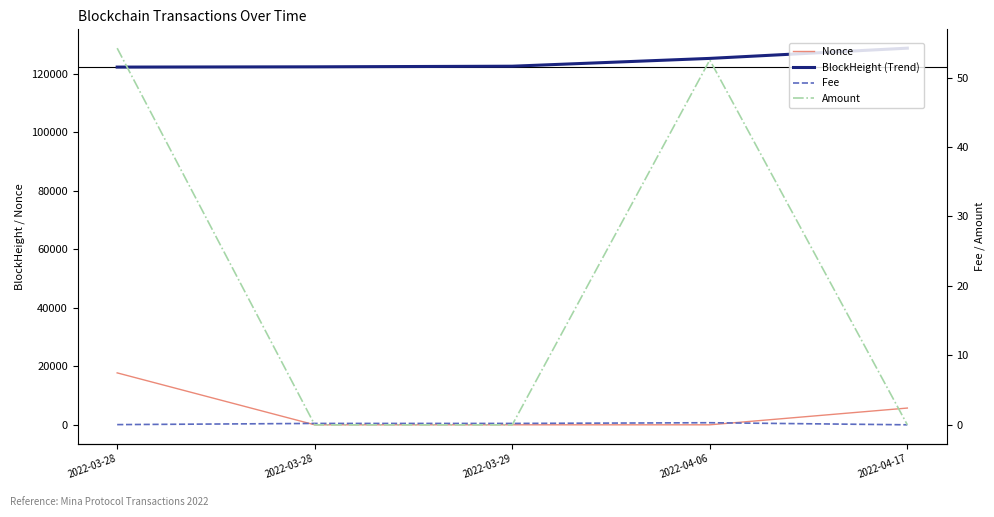

How many times do Nonce and Fee cross each other?

2